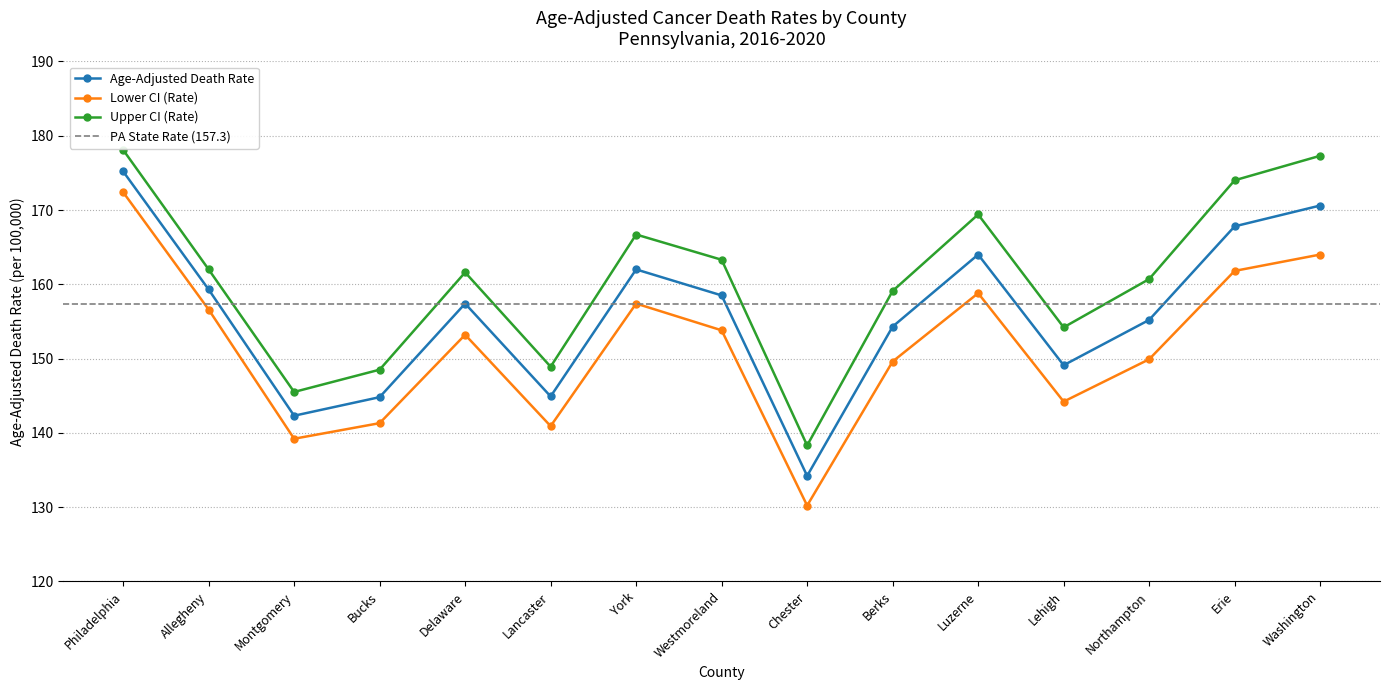

Rank the categories by Age-Adjusted Death Rate value from lowest to highest.

Chester, Montgomery, Bucks, Lancaster, Lehigh, Berks, Northampton, Delaware, Westmoreland, Allegheny, York, Luzerne, Erie, Washington, Philadelphia